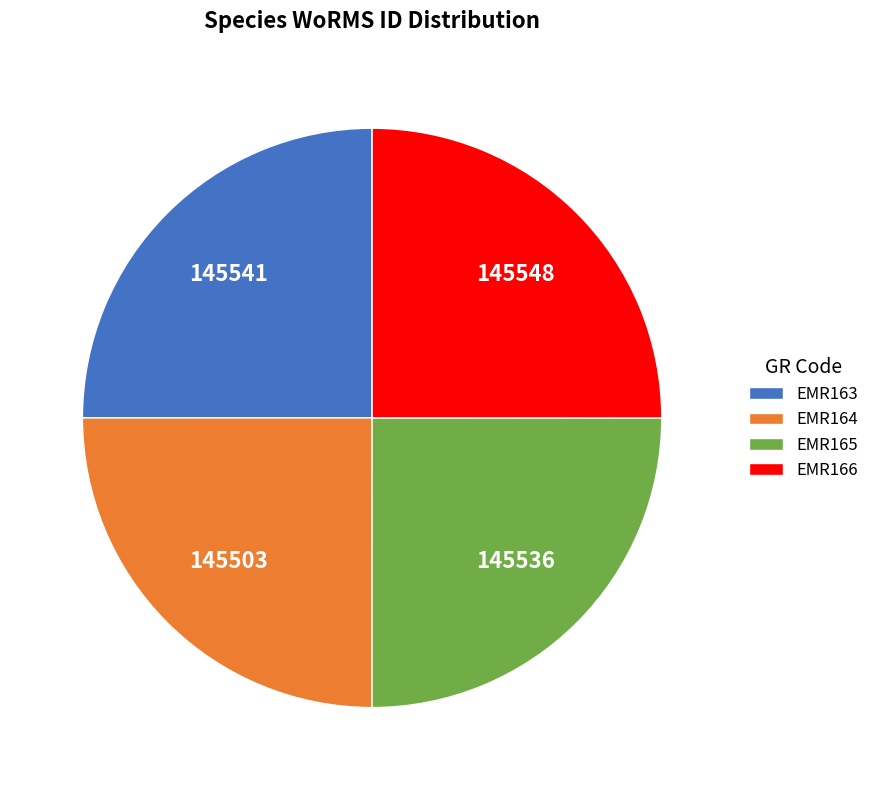

What is the ratio of the value at EMR163 to the value at EMR164?

1.0